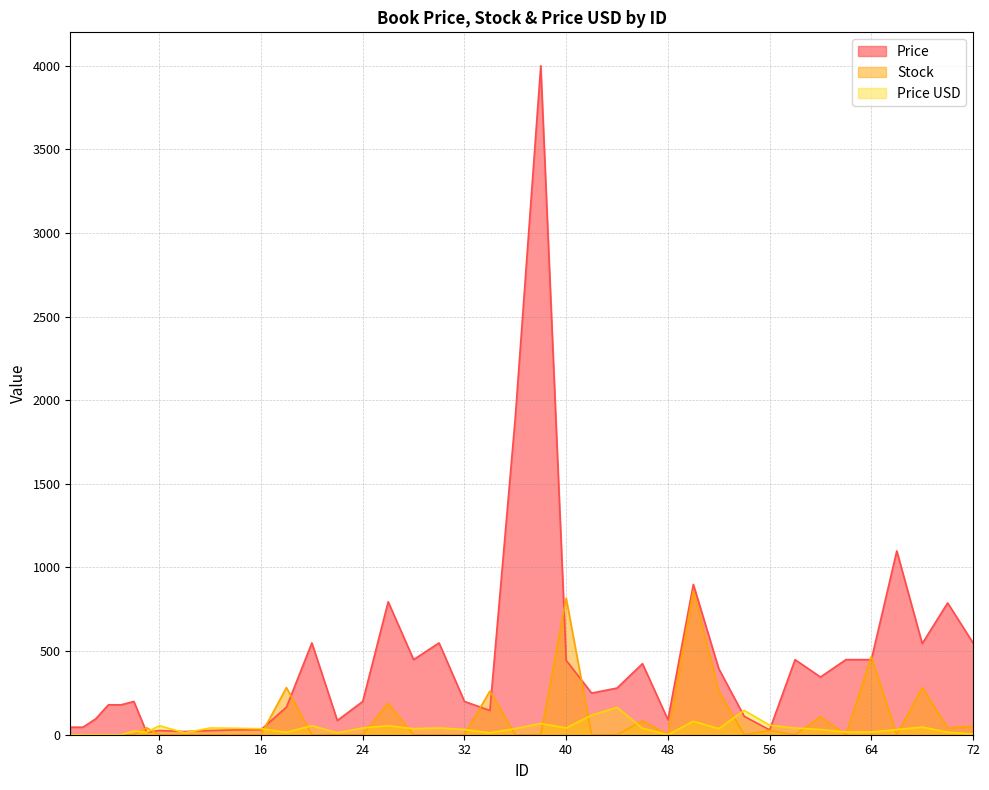

What is the maximum value shown in the chart?

4000.0